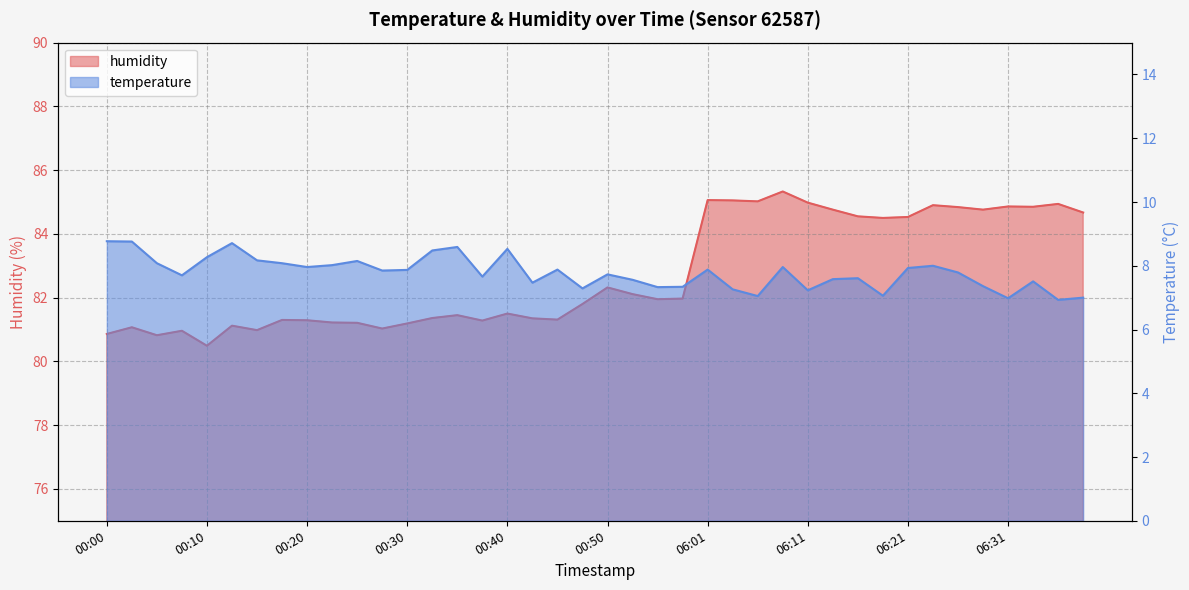

Which series changed the most between 00:52 and 06:06?

humidity